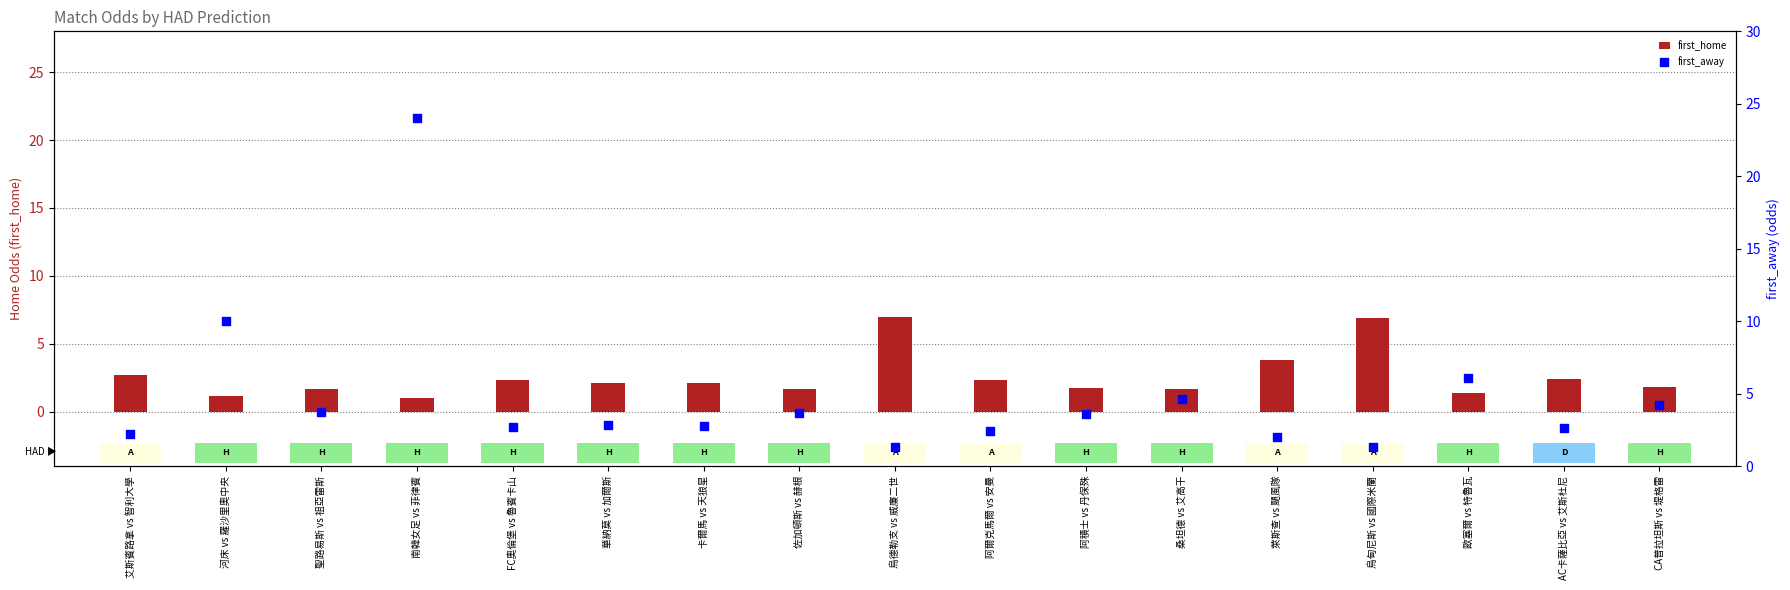

Which series has the largest total across all categories?

first_away